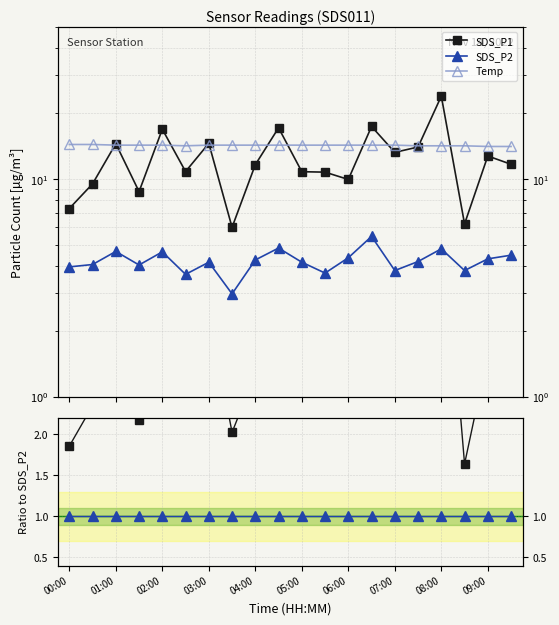

What position from the right is 15?

5